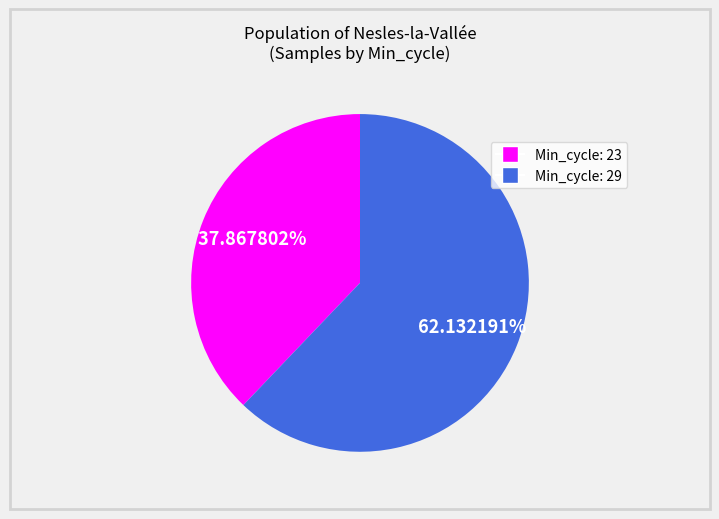

Is there any slice that represents more than half of the pie?

Yes